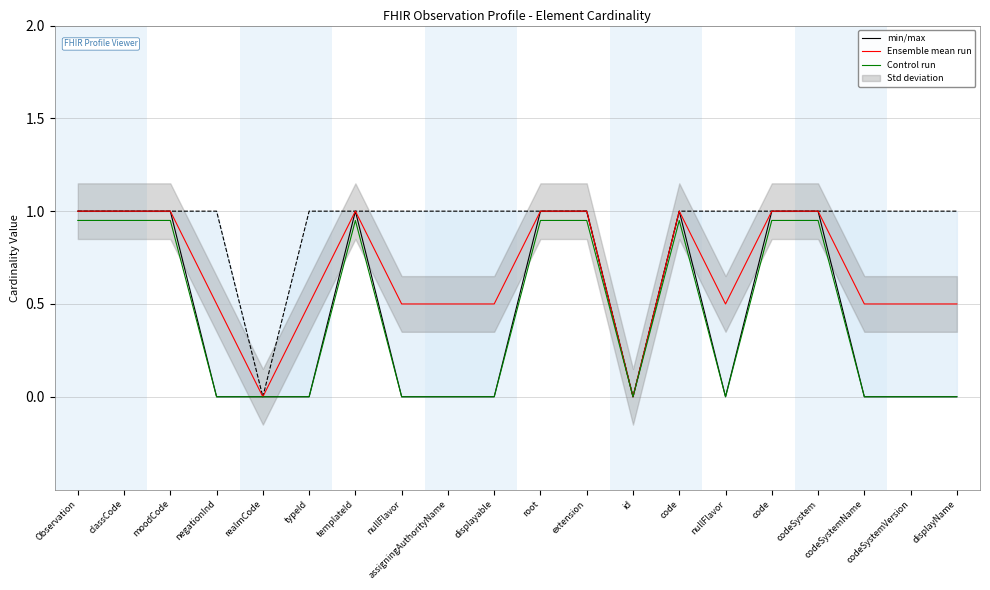

At how many categories does at least one series exceed 0?

18